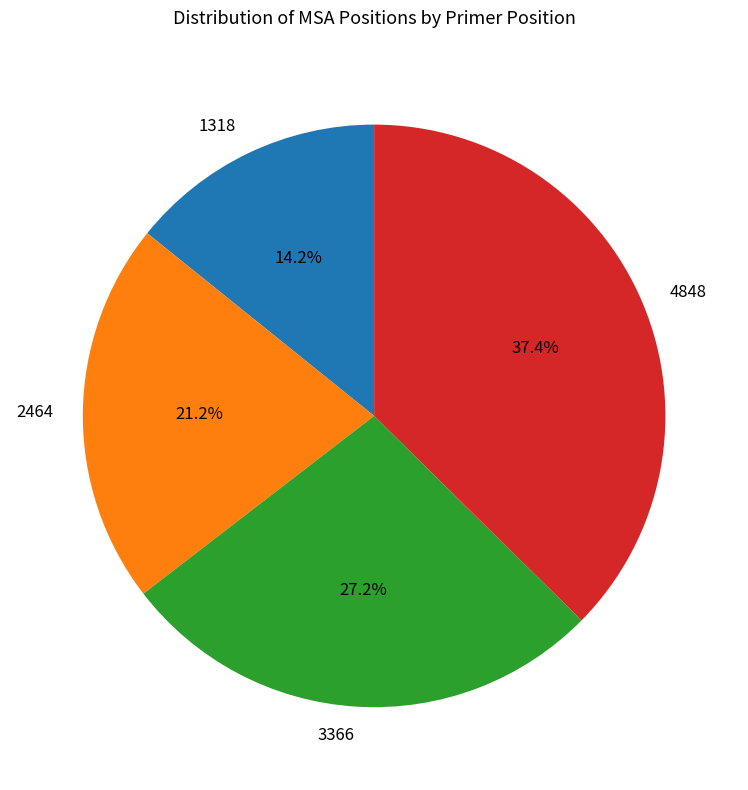

How many segments does this pie chart have?

4